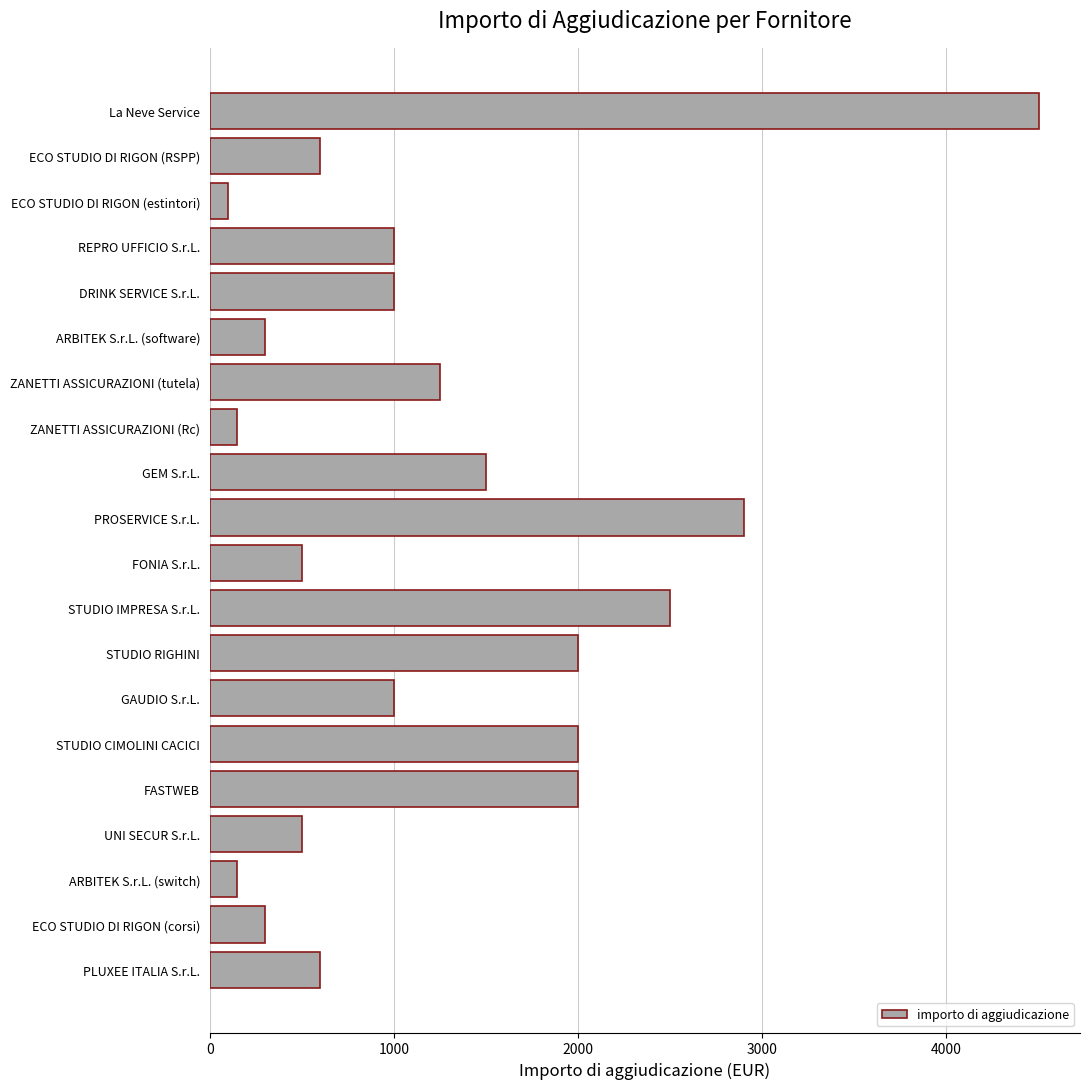

Are the bars horizontal?

Yes